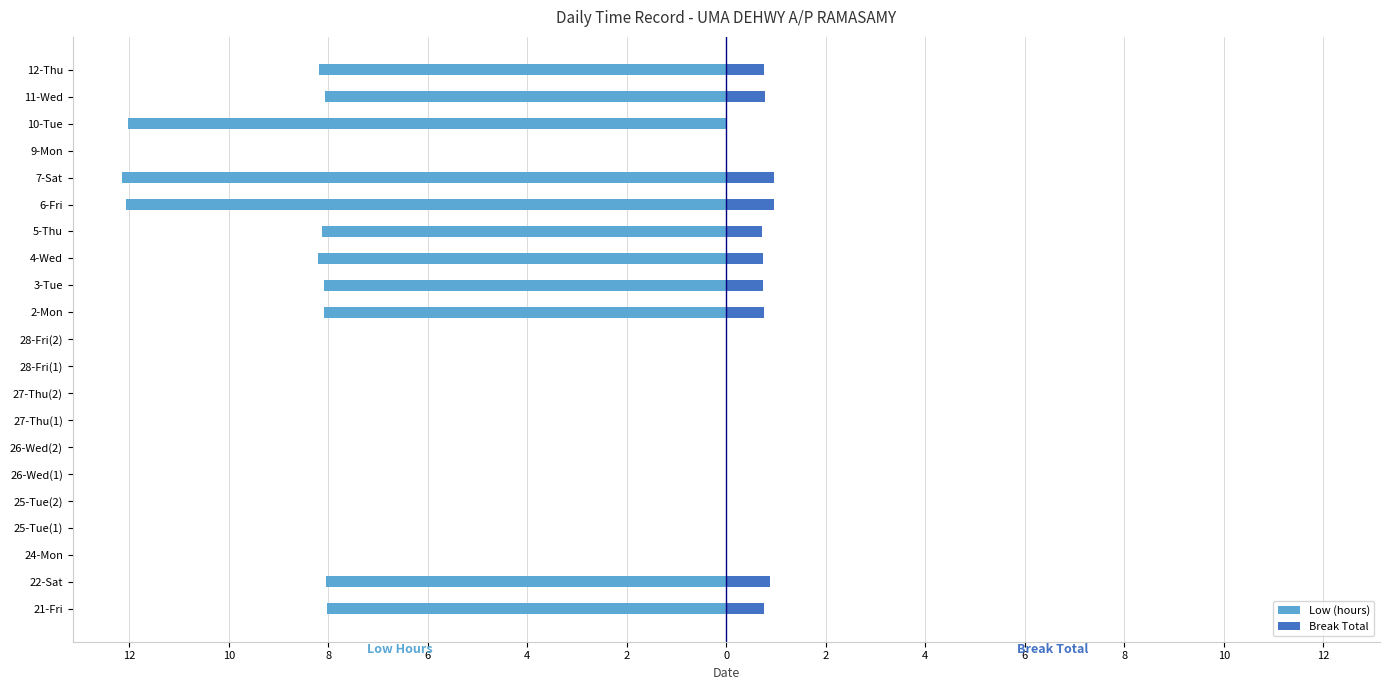

Rank the series at 3-Tue from lowest to highest value.

Low (hours), Break Total